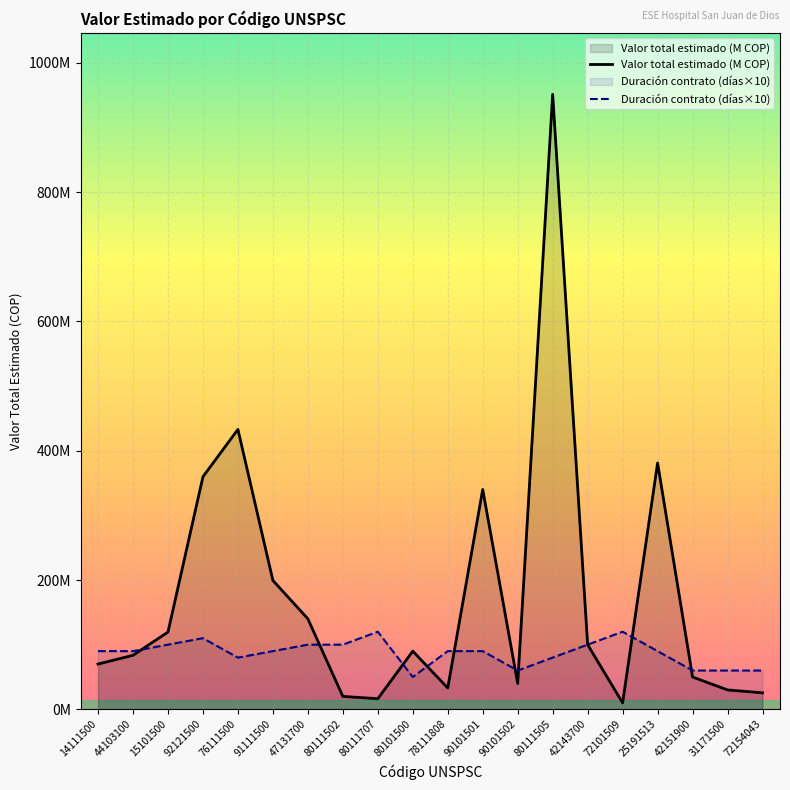

How many lines are shown in the chart?

2